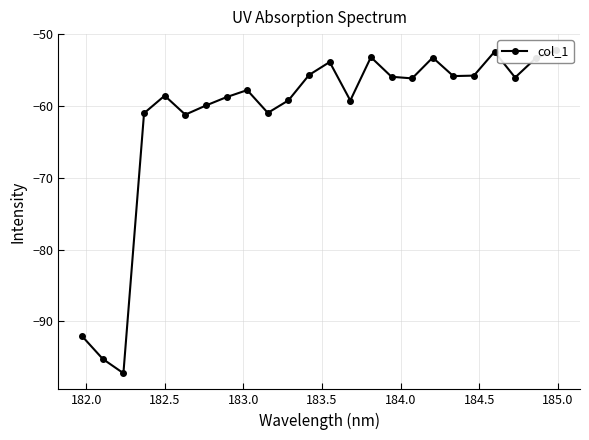

What is the maximum value shown in the chart?

-52.2